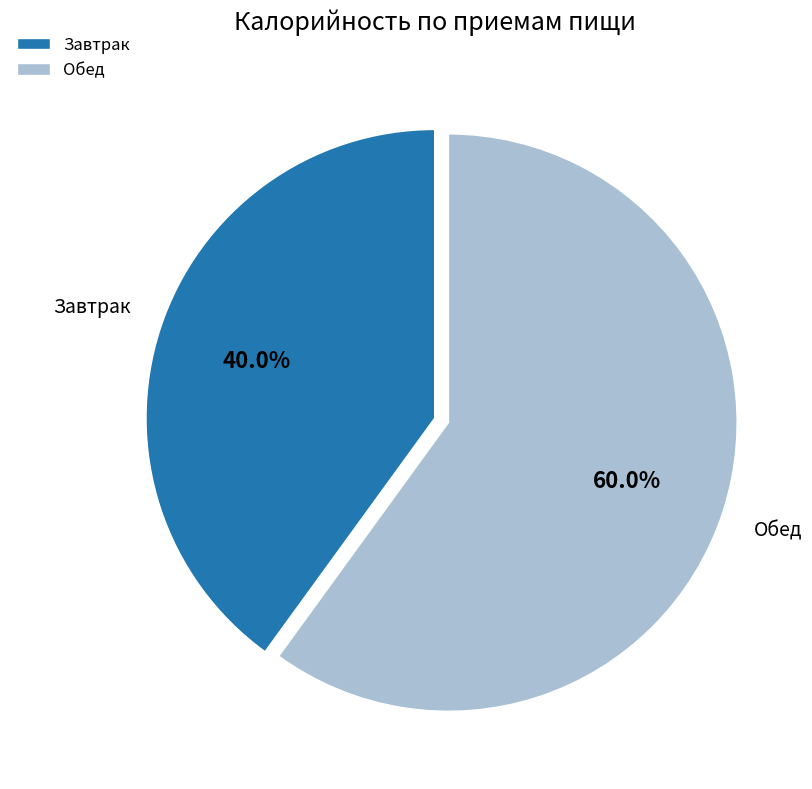

Is there any slice that represents more than half of the pie?

Yes